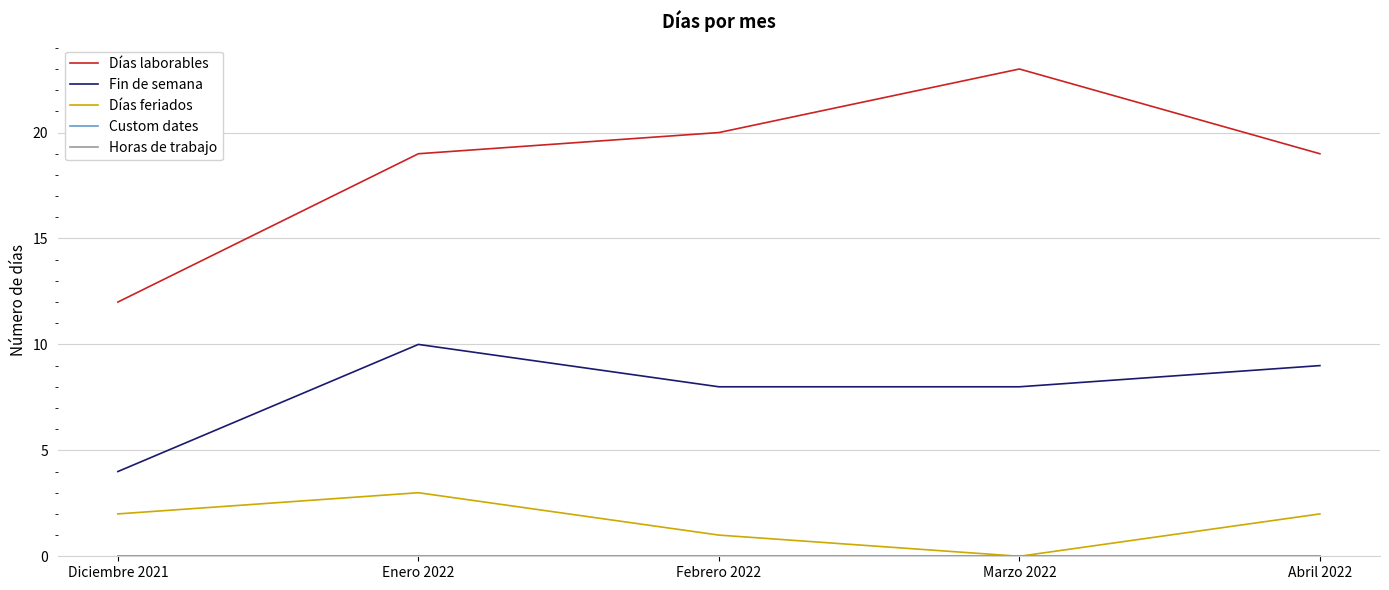

Does the chart display data point markers on the line(s)?

No